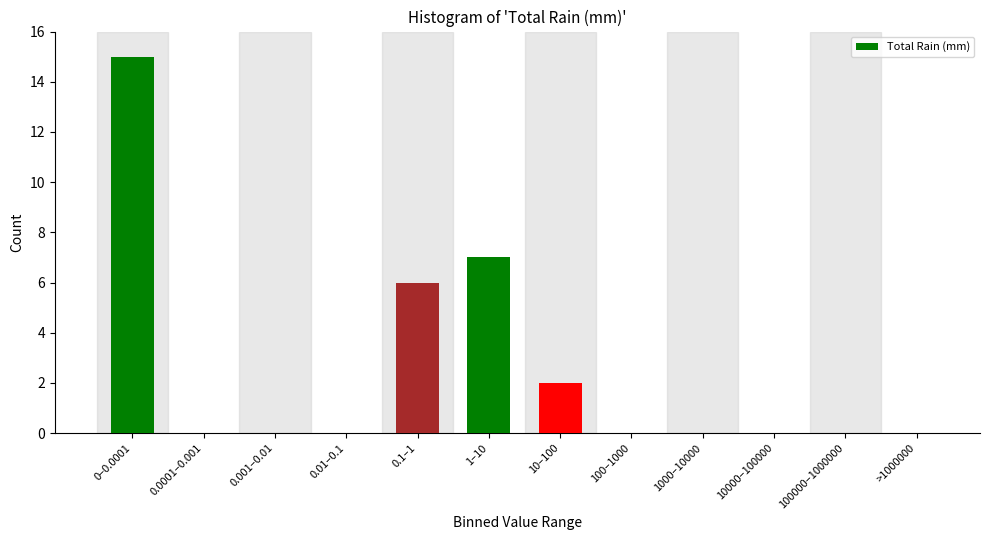

Reading right to left, transcribe all the data shown in this chart.

>1000000=0	100000–1000000=0	10000–100000=0	1000–10000=0	100–1000=0	10–100=2	1–10=7	0.1–1=6	0.01–0.1=0	0.001–0.01=0	0.0001–0.001=0	0–0.0001=15